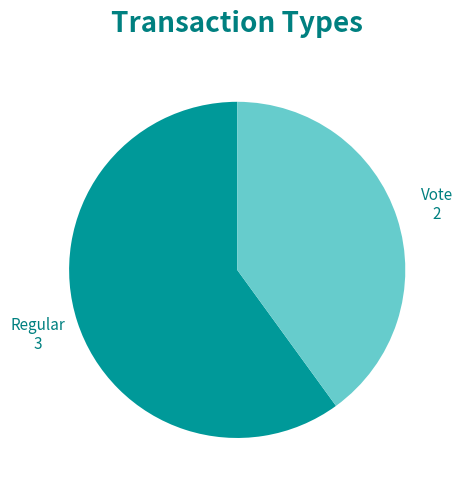

Rank the categories by value from highest to lowest.

Regular, Vote